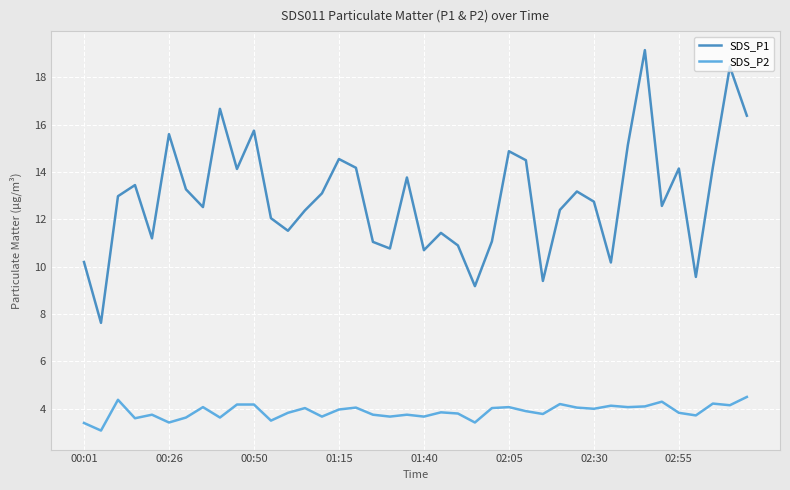

Which series has the widest spread of values?

SDS_P1